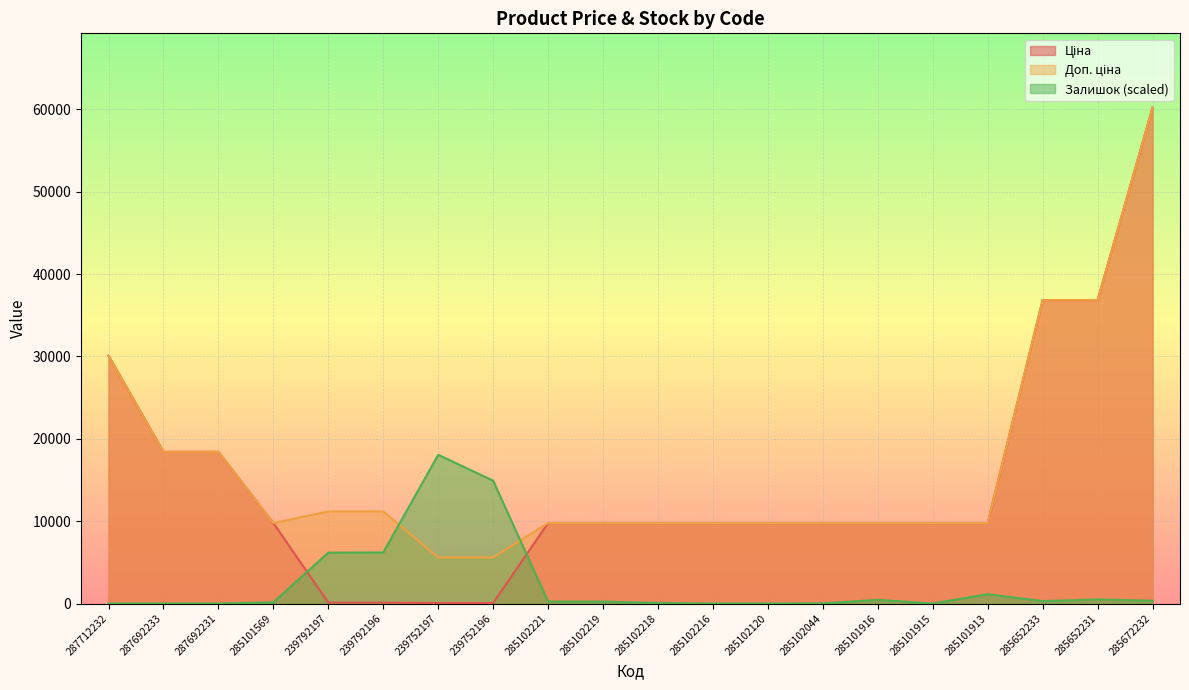

What is the average value of the Доп. ціна series?

16606.7